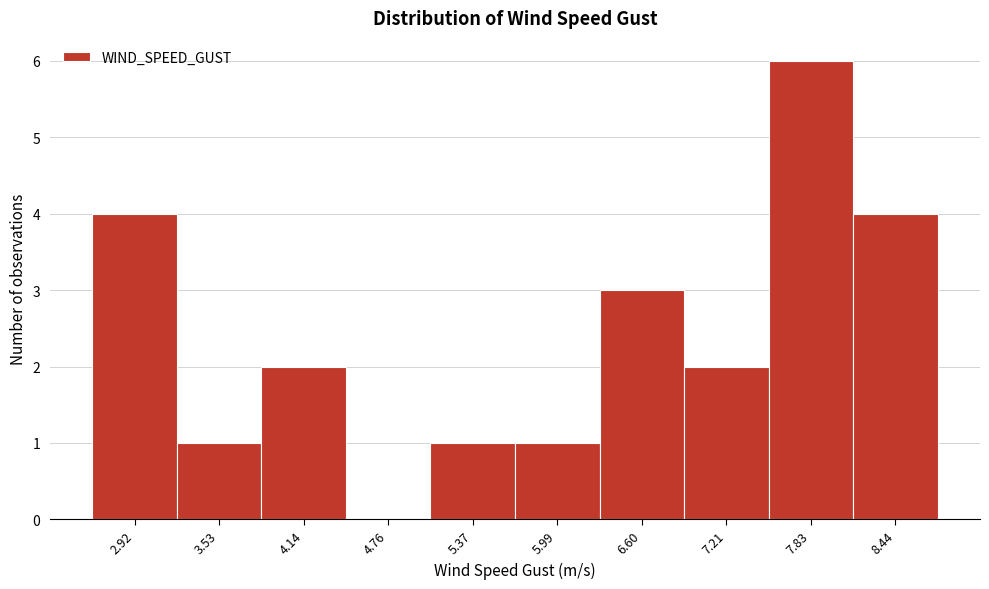

Reading right to left, transcribe all the data shown in this chart.

8.44=4	7.83=6	7.21=2	6.60=3	5.99=1	5.37=1	4.76=0	4.14=2	3.53=1	2.92=4